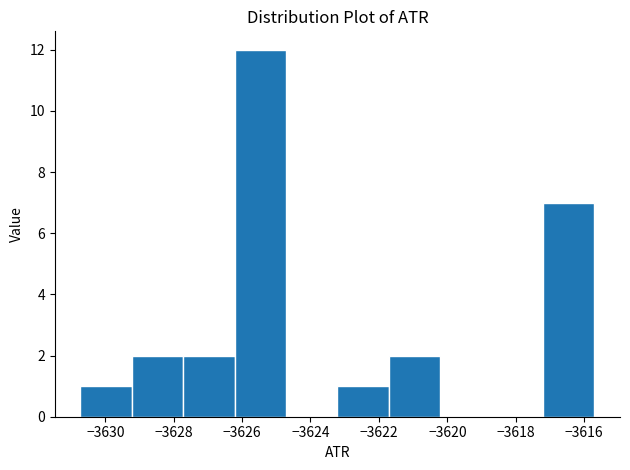

Reading left to right, list every bar in this chart as the range it spans on the x-axis followed by its height. Neither the bar edges nor the heights are printed on the chart, so give them approximately, as read against the axes.

-3630.8 to -3629.2: 1
-3629.2 to -3627.8: 2
-3627.8 to -3626.2: 2
-3626.2 to -3624.8: 12
-3624.8 to -3623.2: 0
-3623.2 to -3621.8: 1
-3621.8 to -3620.2: 2
-3620.2 to -3618.8: 0
-3618.8 to -3617.2: 0
-3617.2 to -3615.8: 7